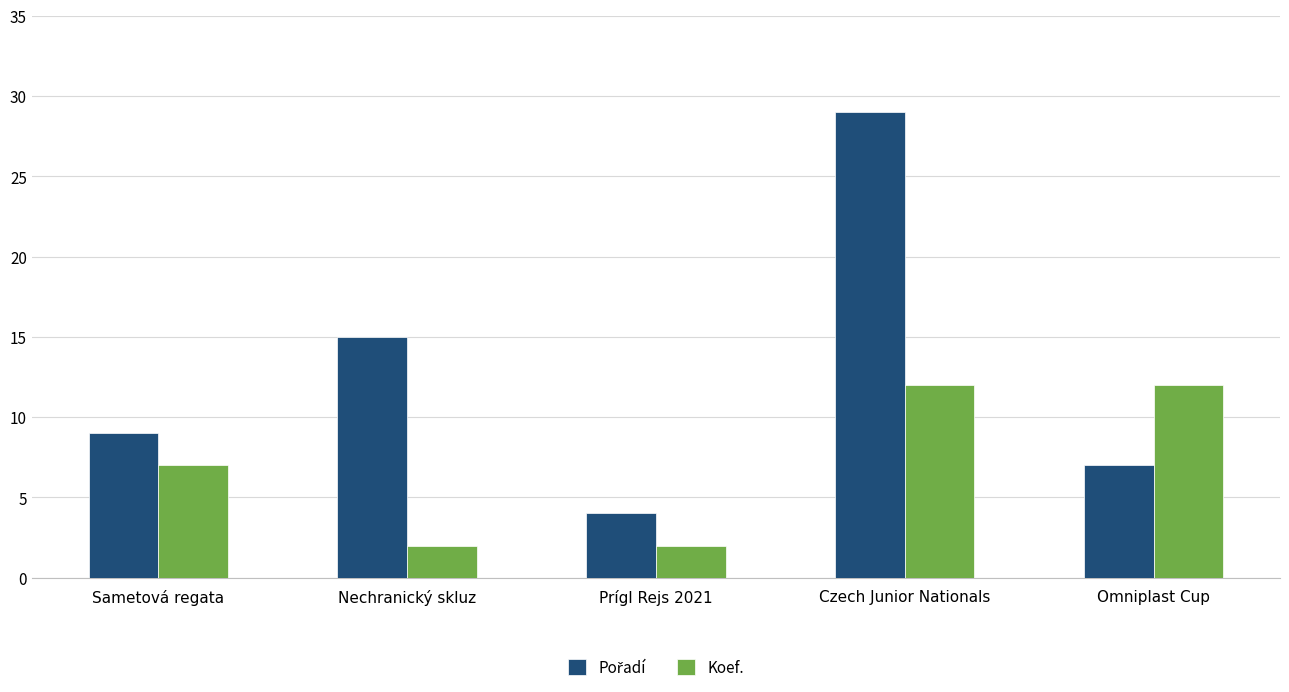

Between Sametová regata and Omniplast Cup, which series saw the biggest shift?

Koef.